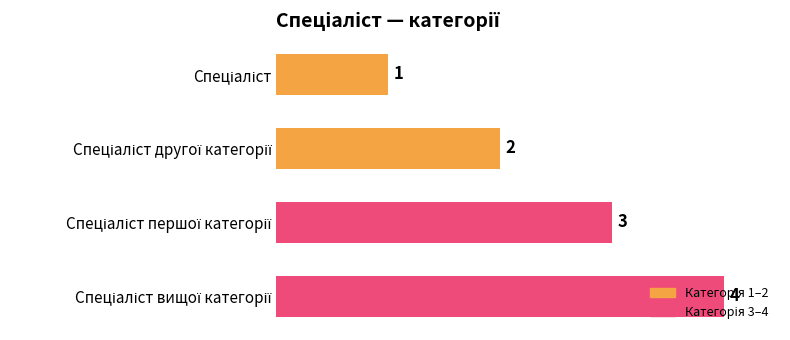

What is the smallest value displayed?

1